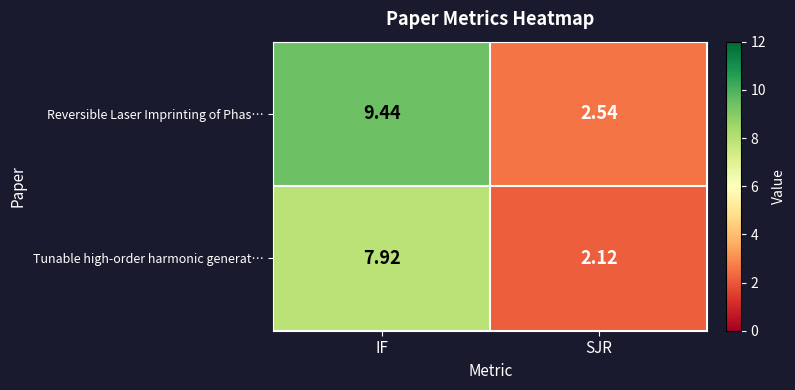

Where is Tunable high-order harmonic generat… nearest to the value 5?

SJR